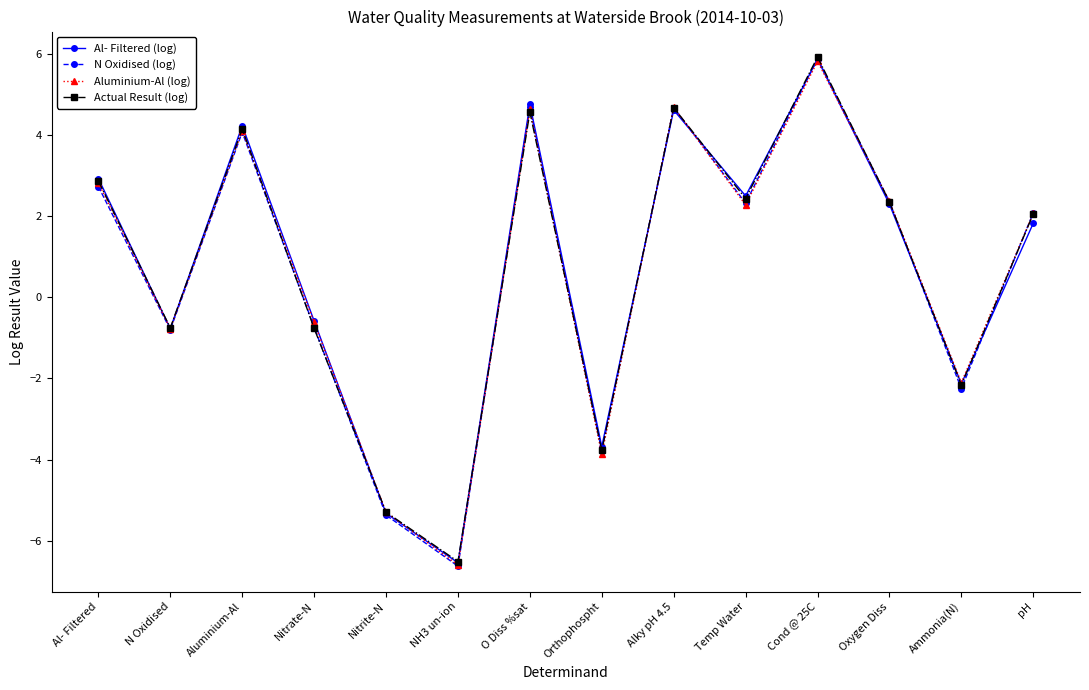

The value of Al- Filtered (log) at N Oxidised is -0.8. True or false?

True